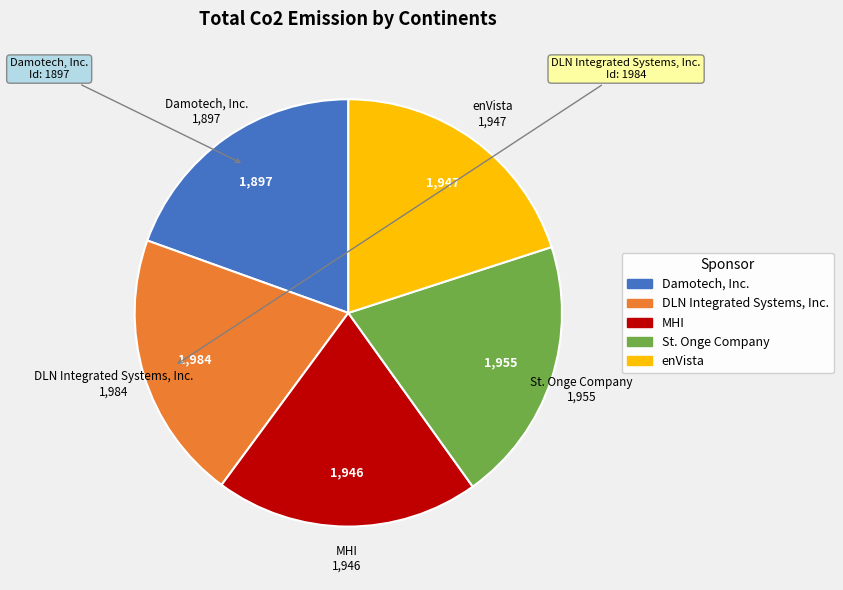

What is the smallest slice in the pie chart?

Damotech, Inc.